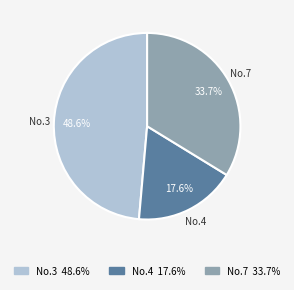

To the nearest percent, what is the average slice percentage?

33%